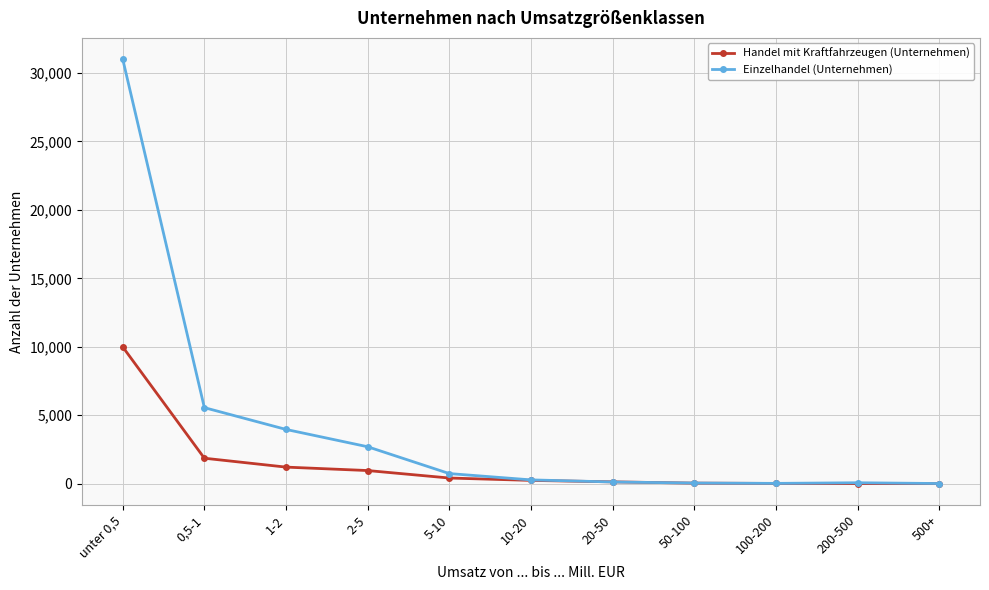

What is the highest value of the Handel mit Kraftfahrzeugen (Unternehmen) series?

9991